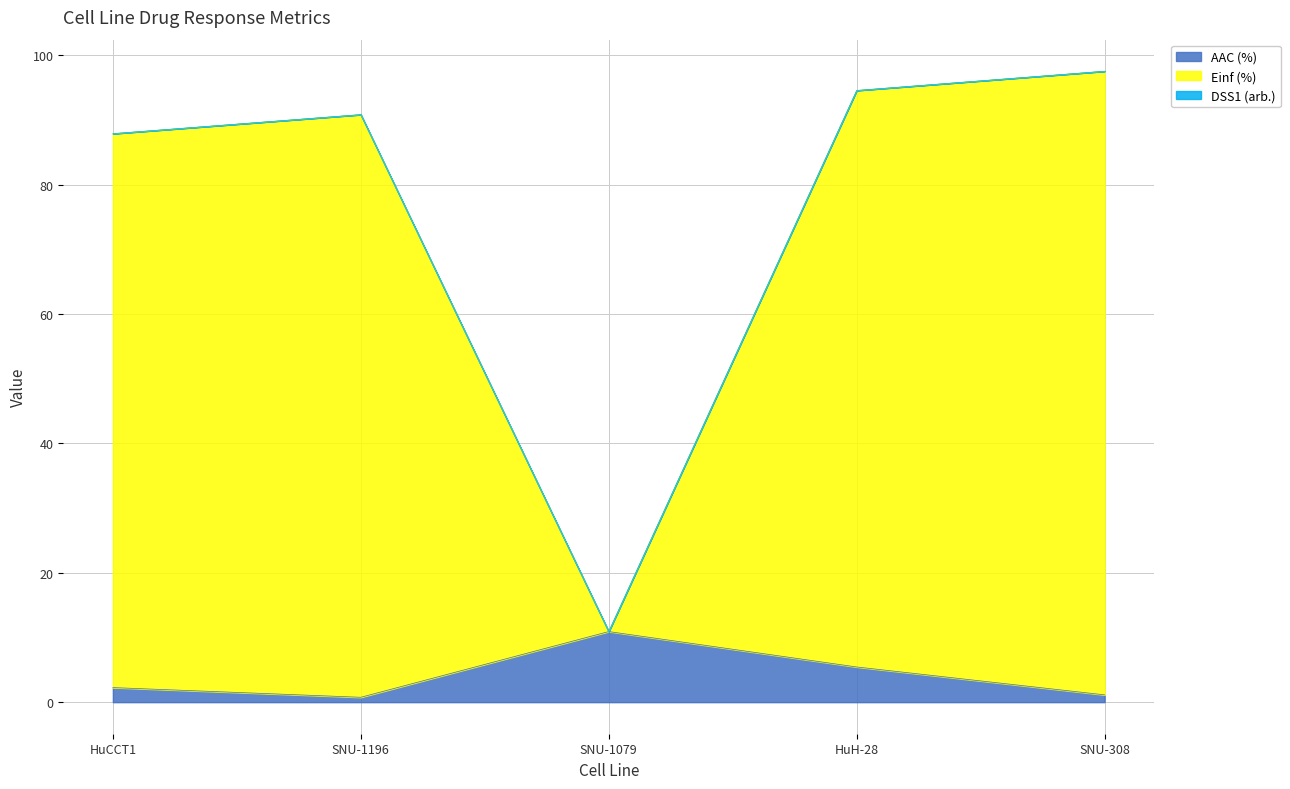

The value of Einf (%) at SNU-308 is 97.5. True or false?

True